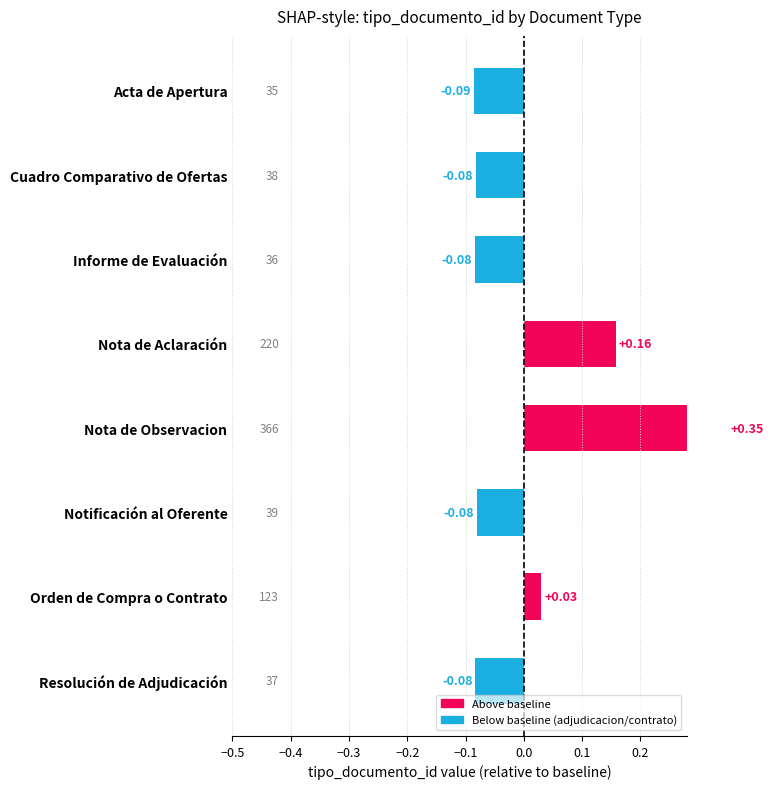

How many values are below zero?

5